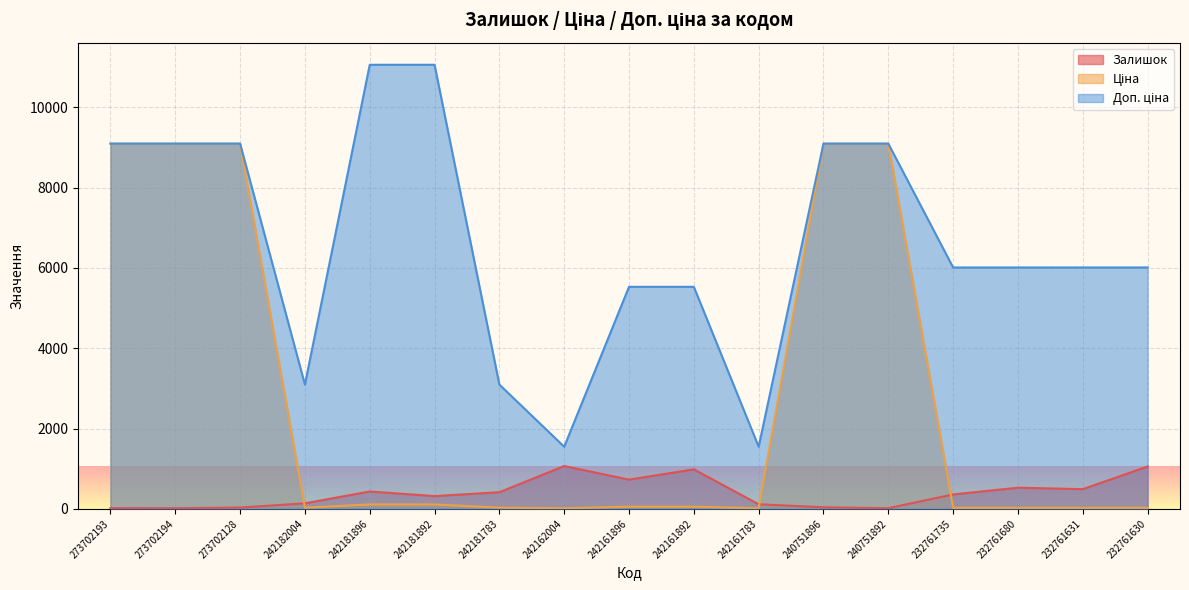

How many lines are shown in the chart?

3